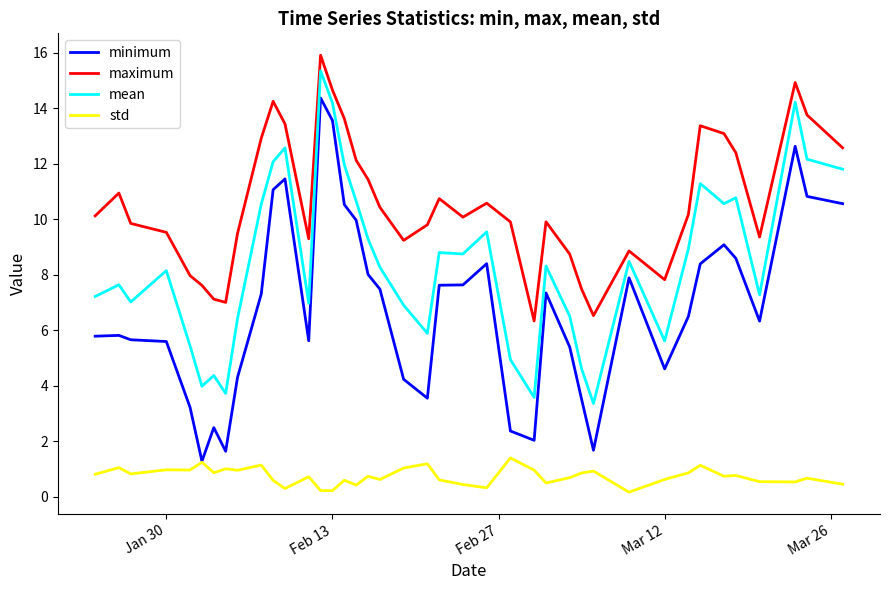

In maximum, how many points are lower than both neighbors (excluding endpoints)?

8